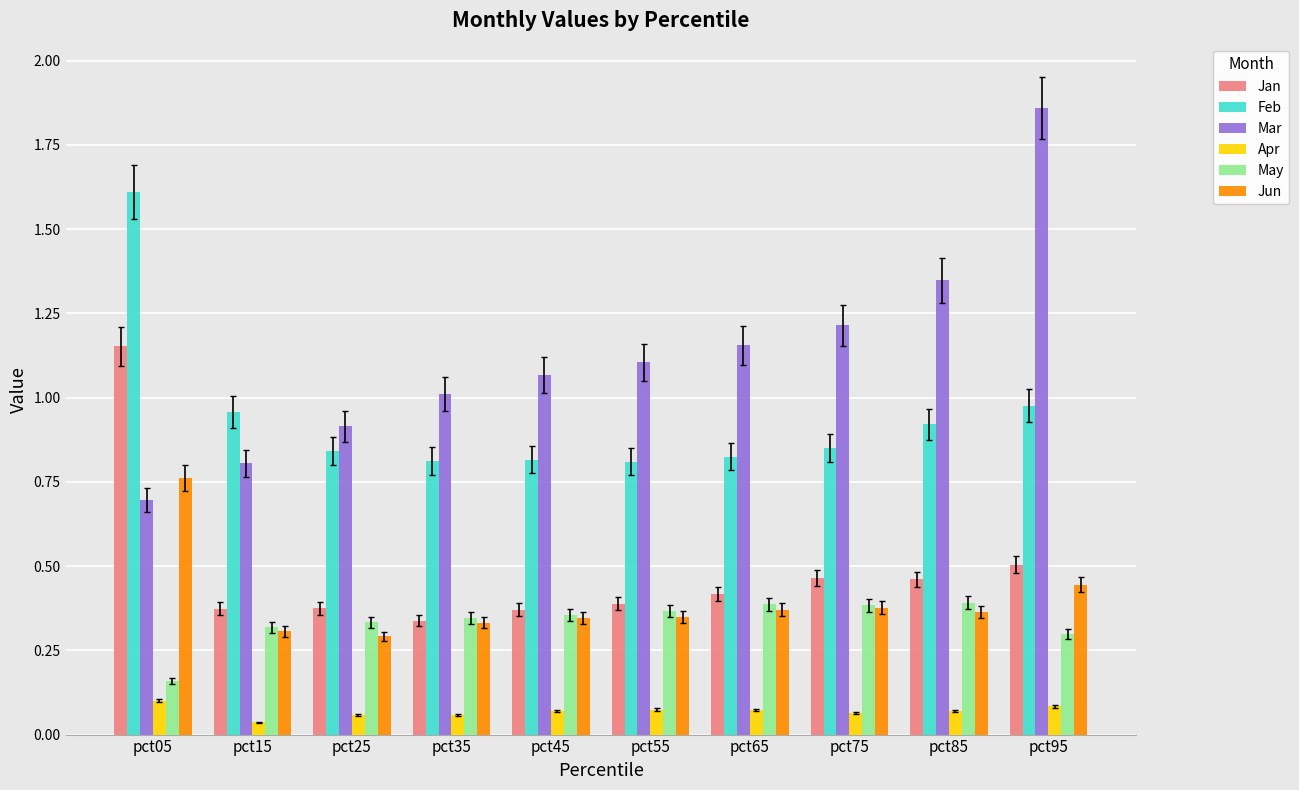

Which series has the largest total across all categories?

Mar